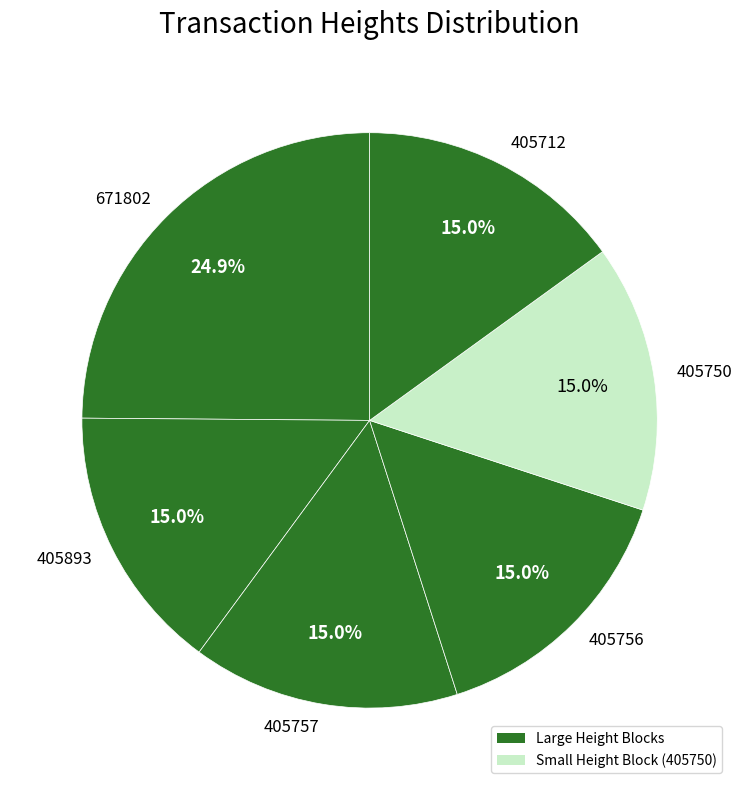

What is the largest slice in the pie chart?

671802